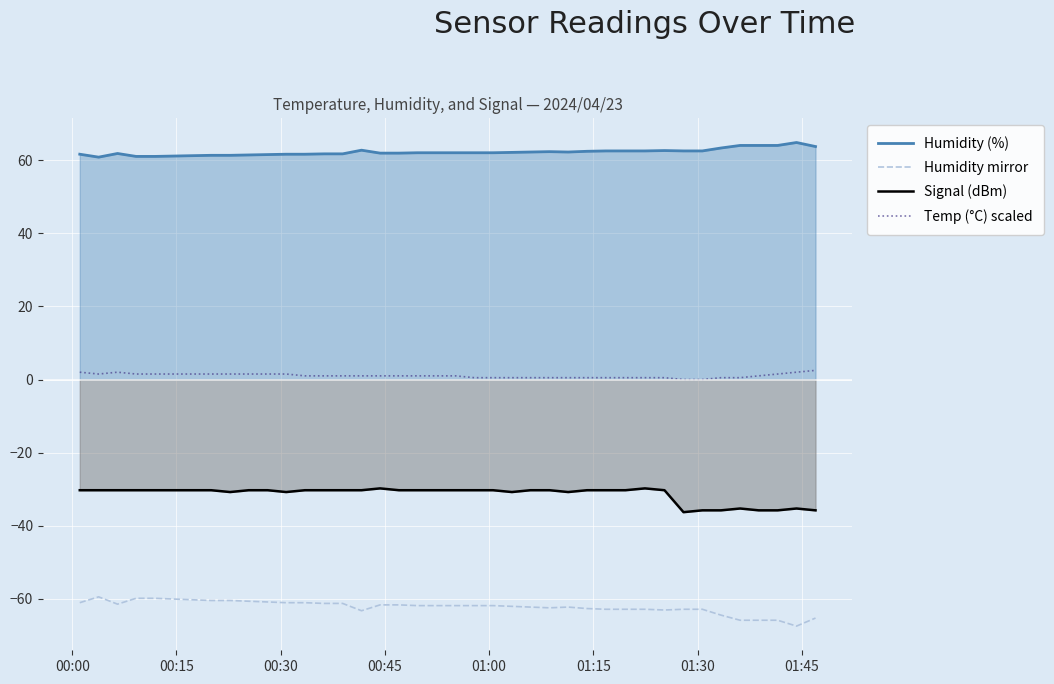

True or false: Humidity mirror and Signal (dBm) cross at least once.

False